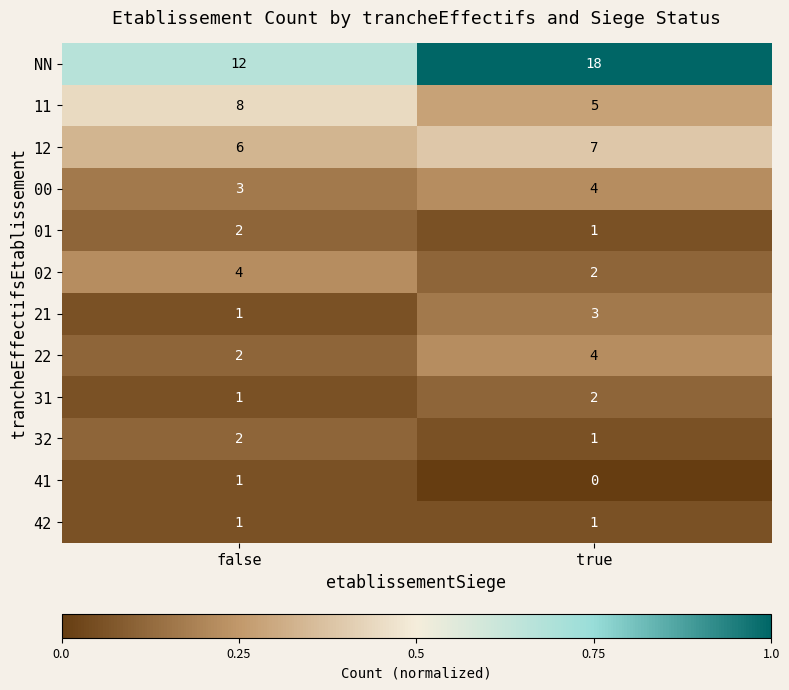

List the labels in order of NN value, largest first.

true, false